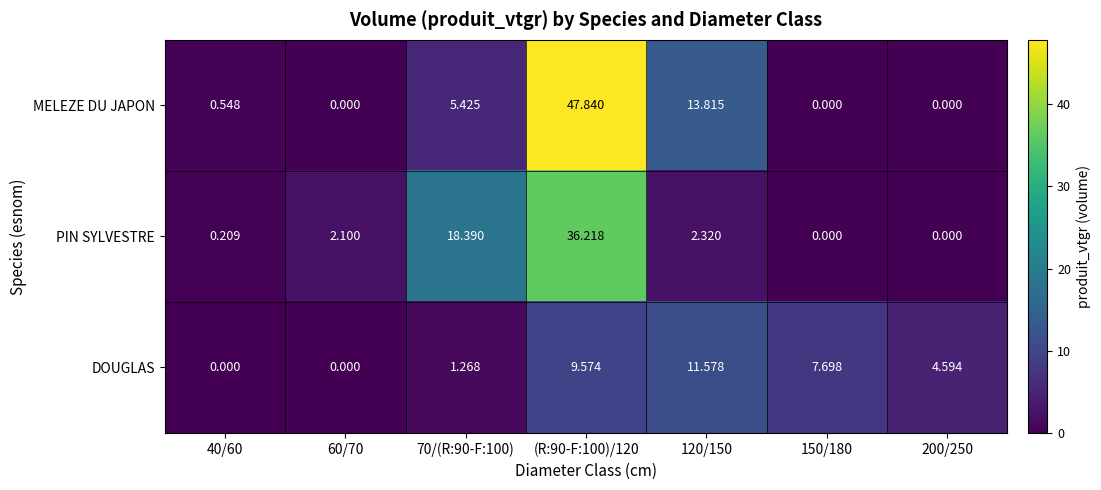

Which series has the widest spread of values?

MELEZE DU JAPON